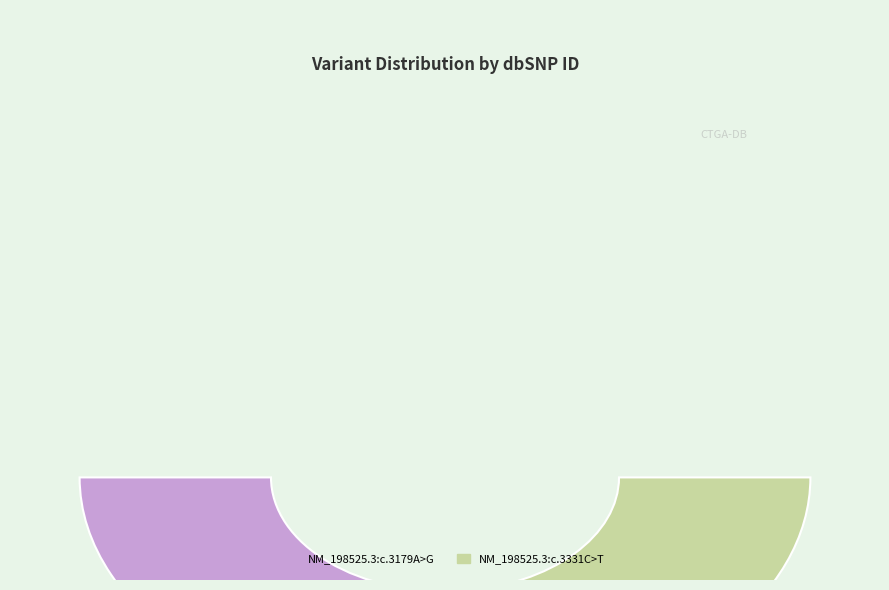

To the nearest percent, what is the average slice percentage?

50%